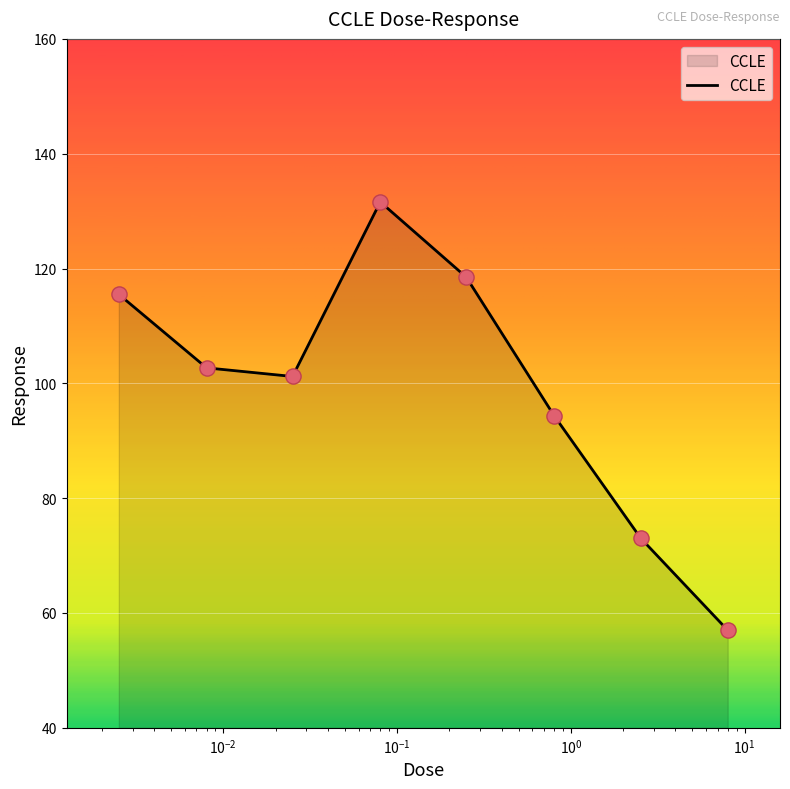

What is the minimum value shown in the chart?

57.0